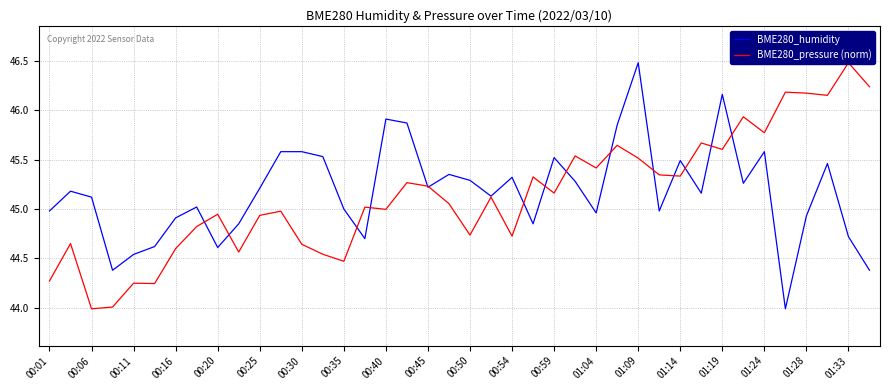

The value of BME280_humidity at 00:20 is 44.6. True or false?

True